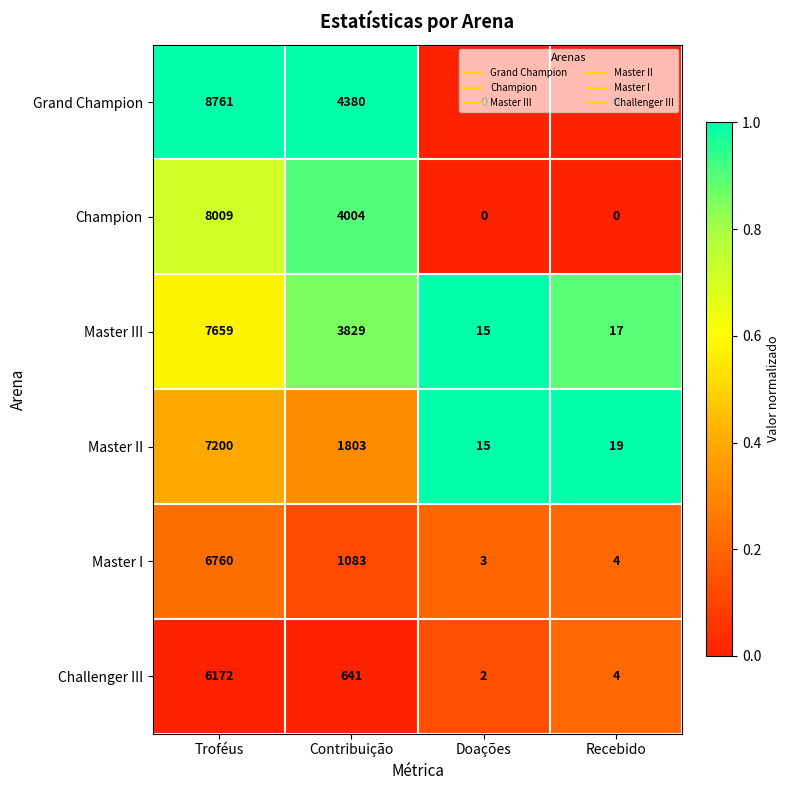

Is it true that Master I equals 3 at Doações?

True